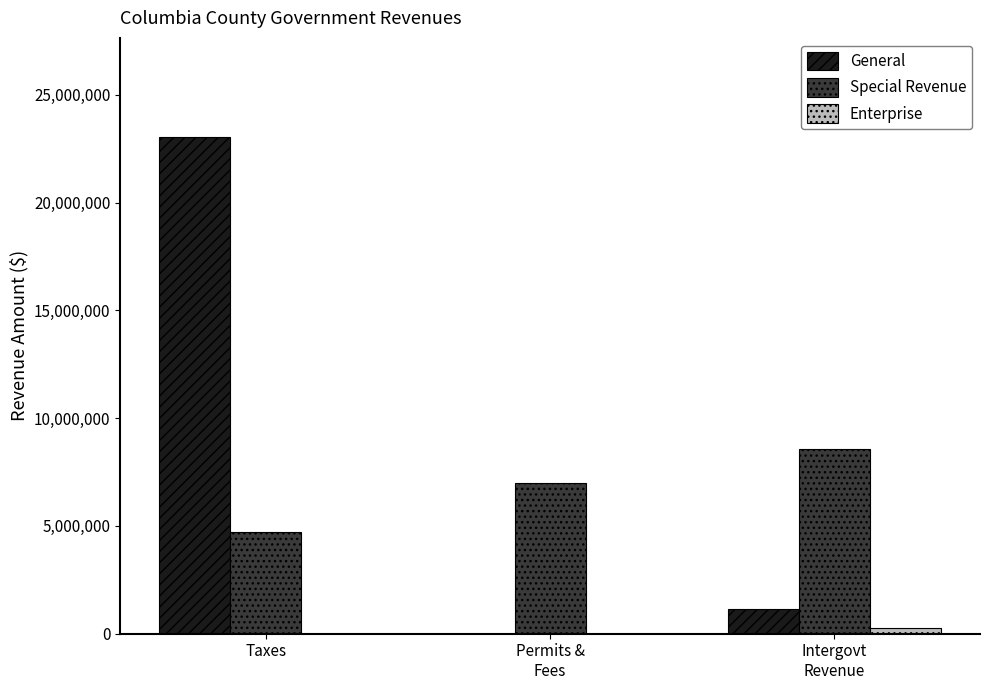

At which category is the sum across all series the highest?

Taxes